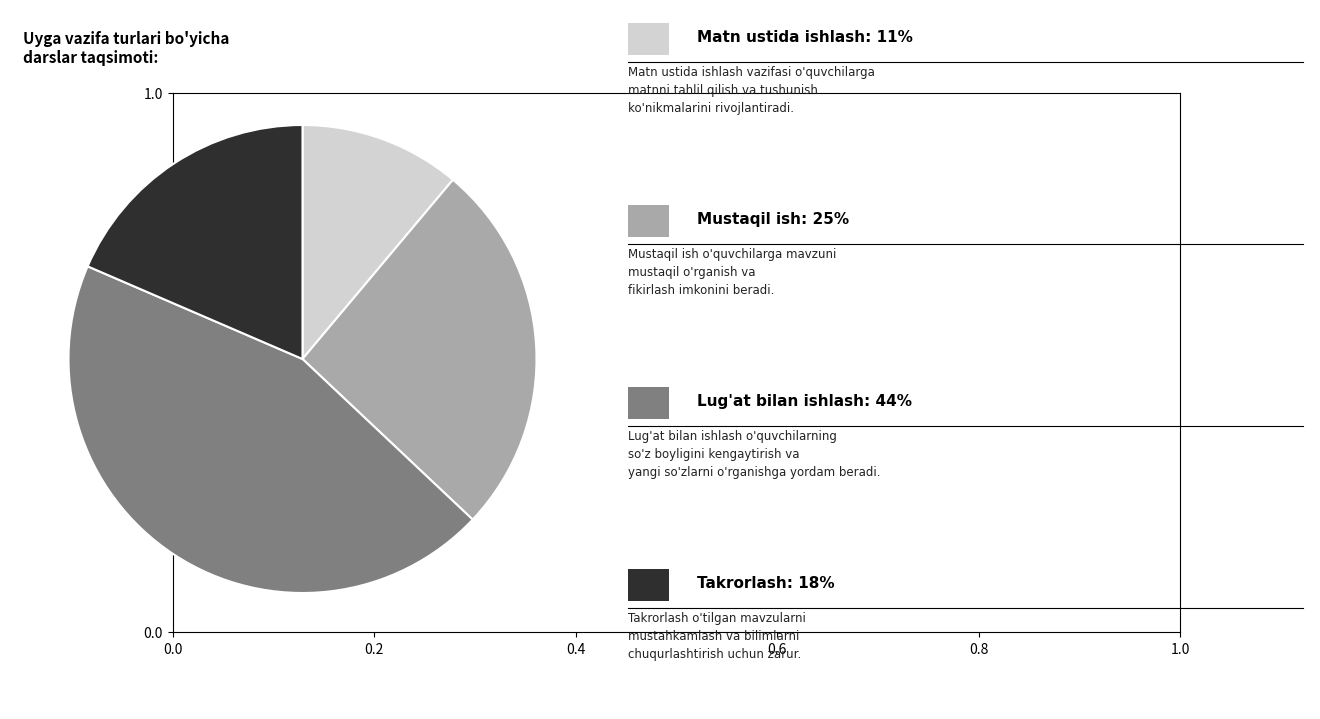

Is there any slice that represents more than half of the pie?

No